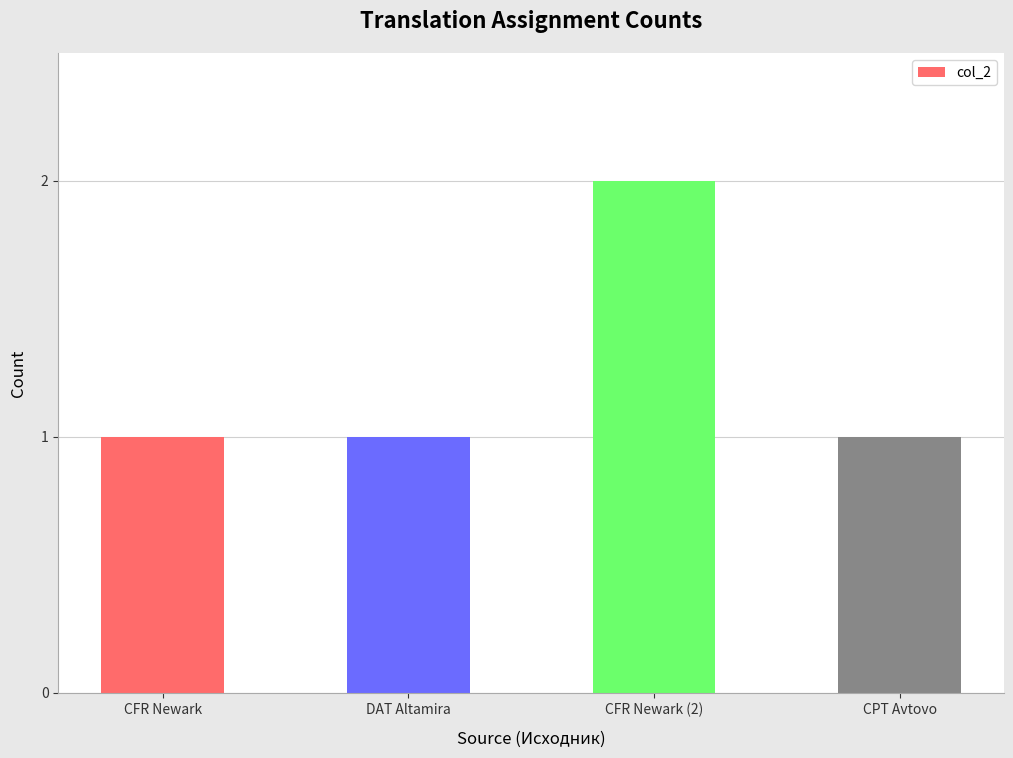

What is the label of the 1st bar from the left?

CFR Newark